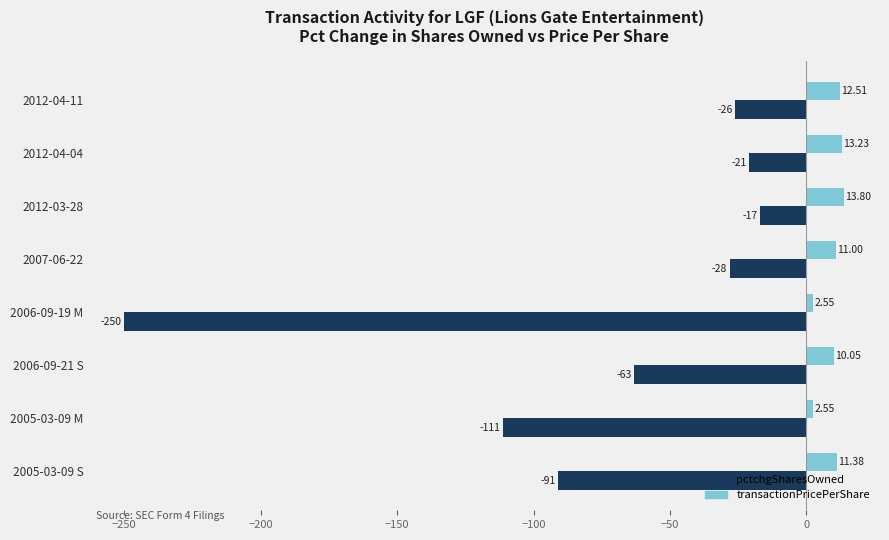

Rank the series by their average value, from lowest to highest.

pctchgSharesOwned, transactionPricePerShare